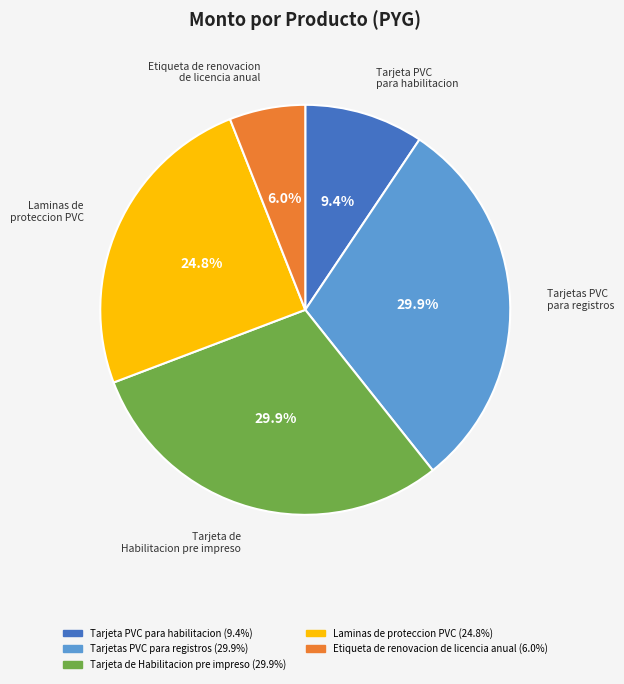

Do Laminas de proteccion PVC and Tarjetas PVC para registros together represent more than half of the pie?

Yes